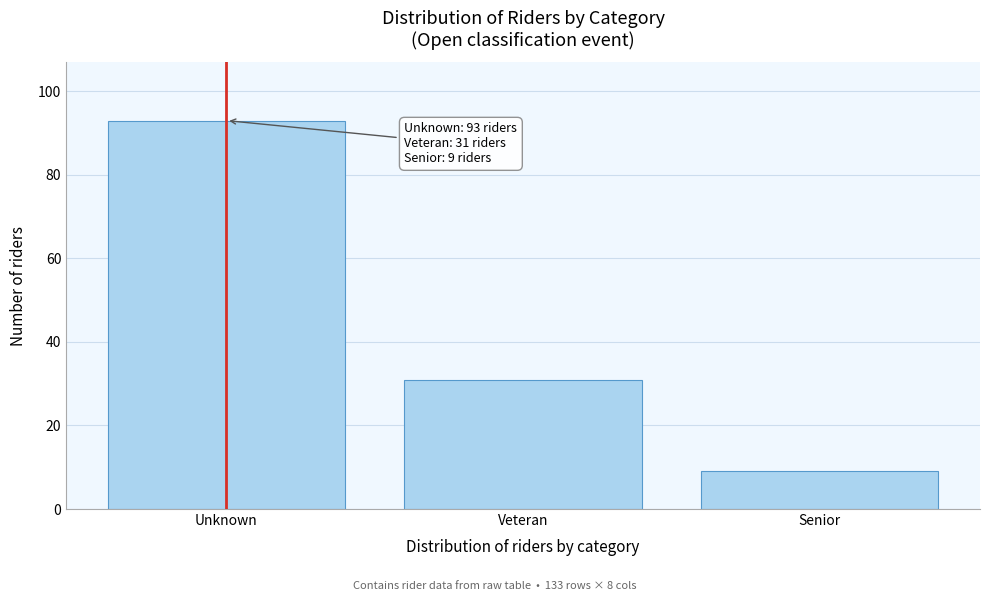

Reading left to right, list all the values displayed in this chart.

Unknown=93	Veteran=31	Senior=9